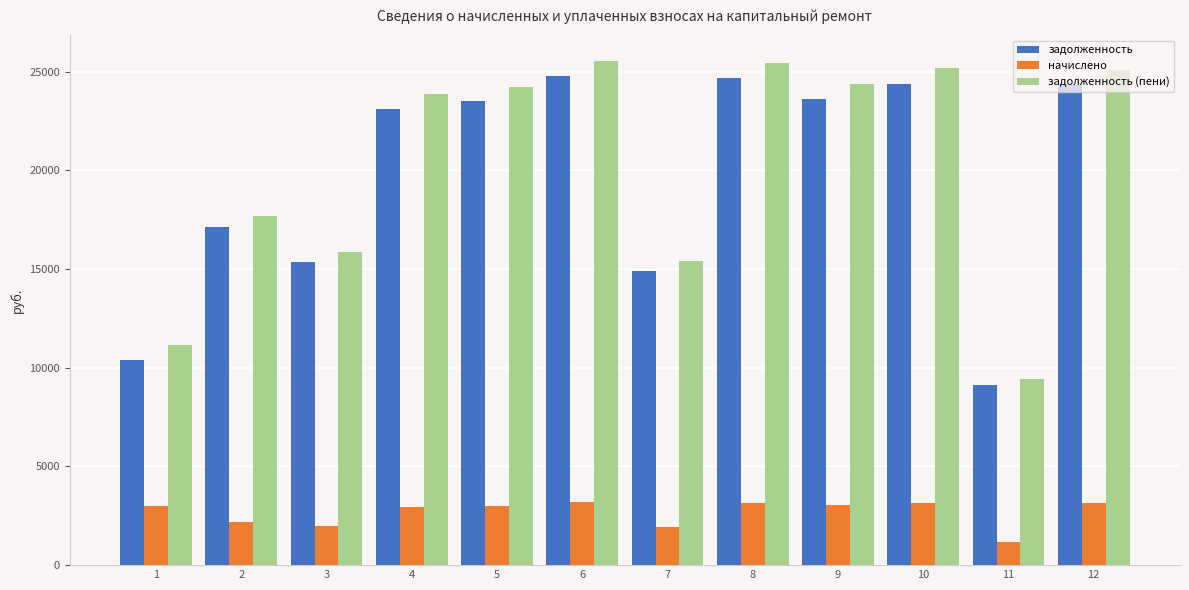

At how many categories does at least one series exceed 12406?

10